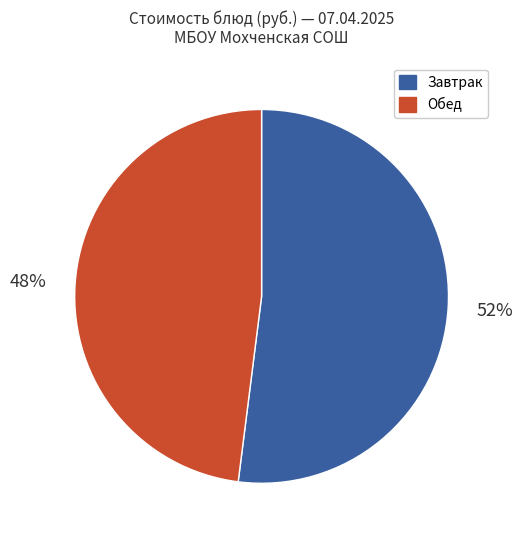

Which category has the smallest portion of the pie?

Обед